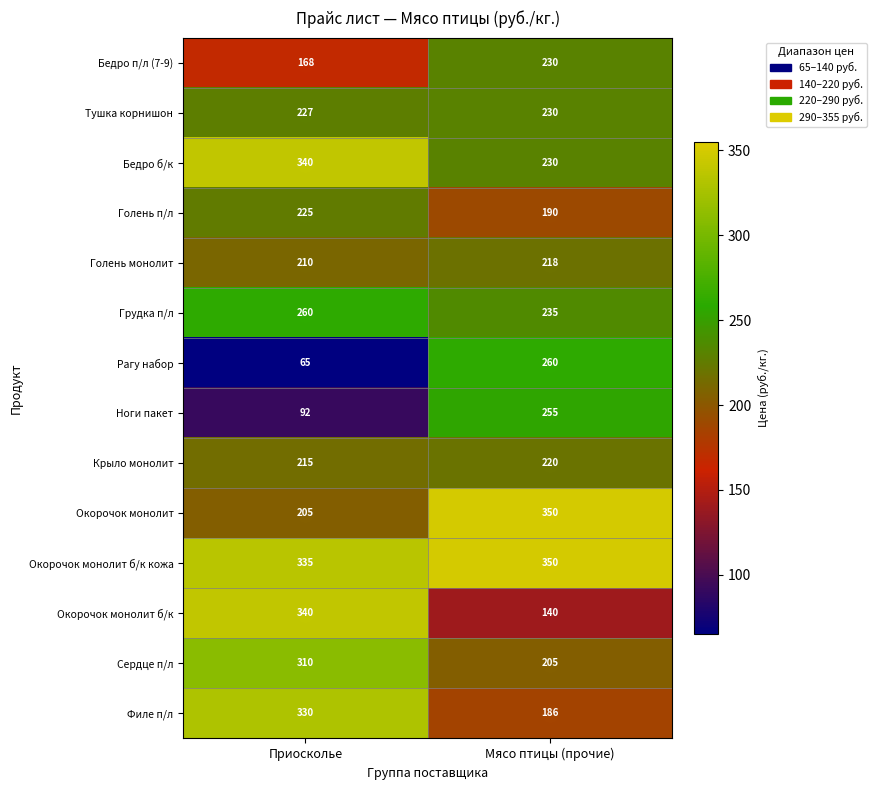

What is the maximum value shown in the chart?

350